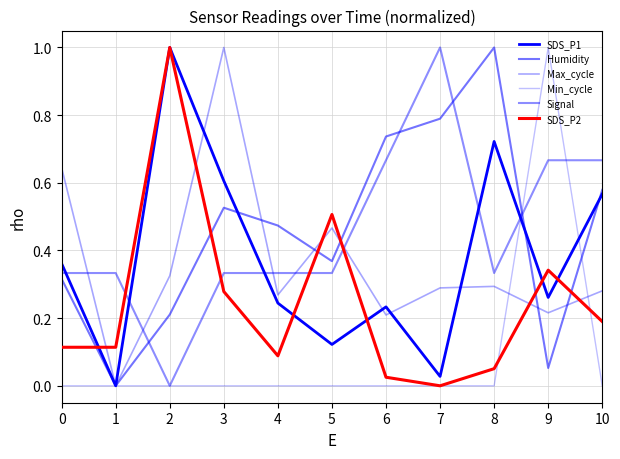

Which series has the largest total across all categories?

Humidity